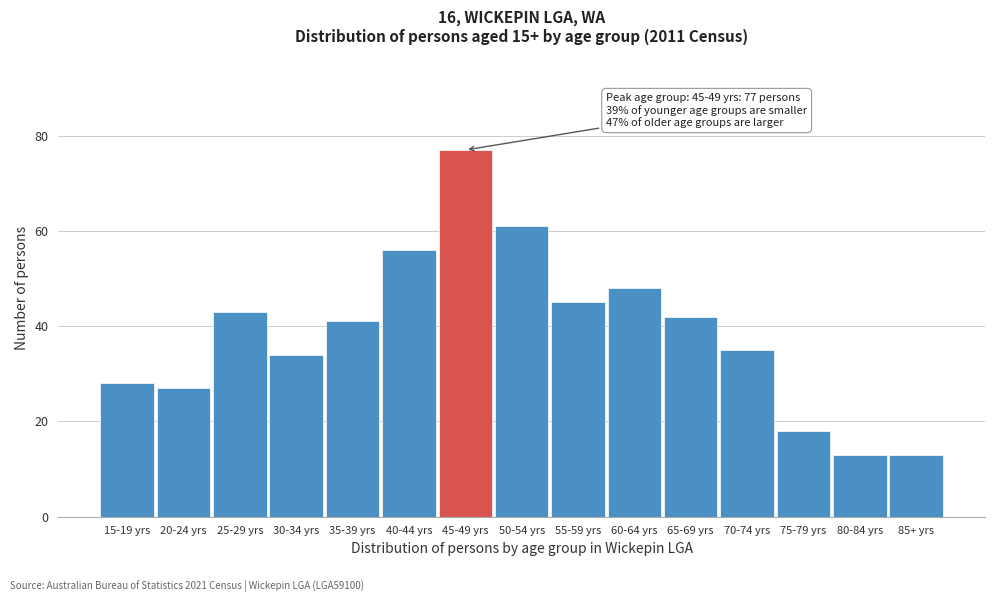

Reading left to right, list all the values displayed in this chart.

28	27	43	34	41	56	77	61	45	48	42	35	18	13	13